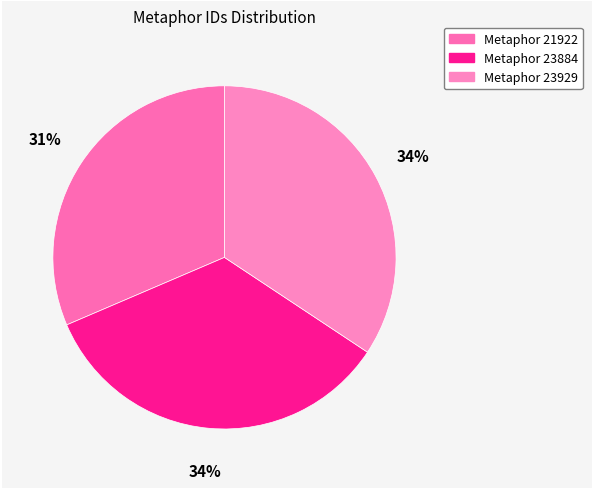

How many slices are in this pie chart?

3